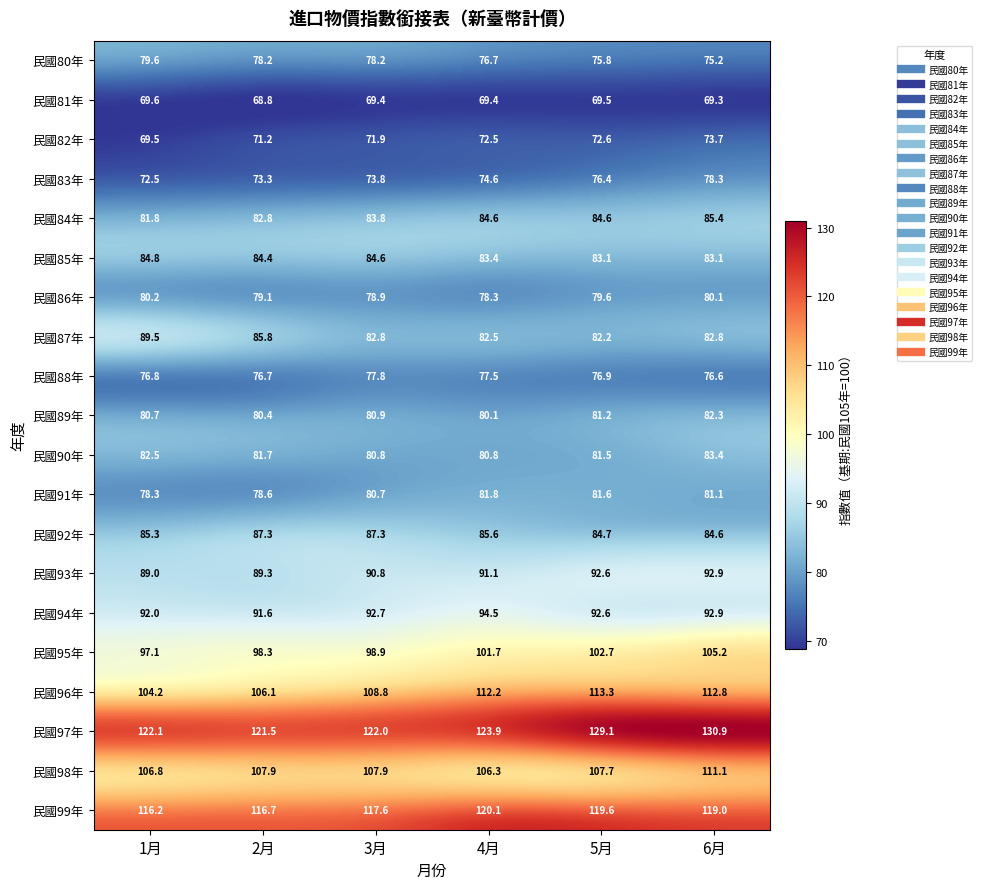

The value of 民國94年 at 4月 is 160.9. True or false?

False